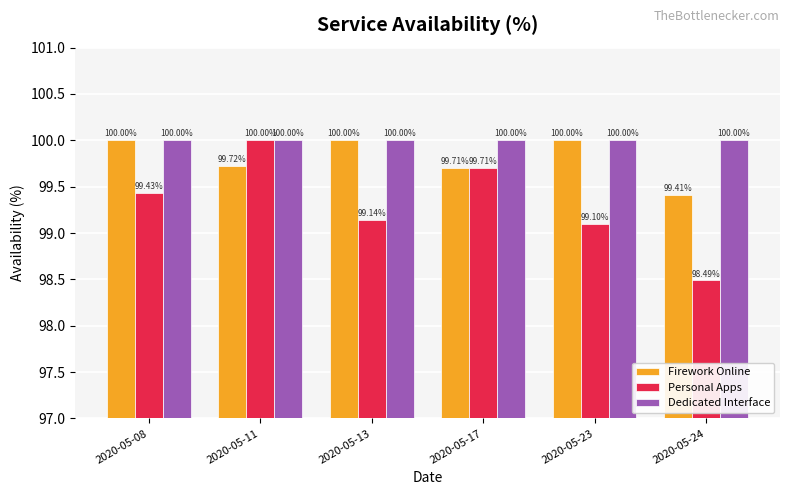

Which series has the largest total across all categories?

Dedicated Interface